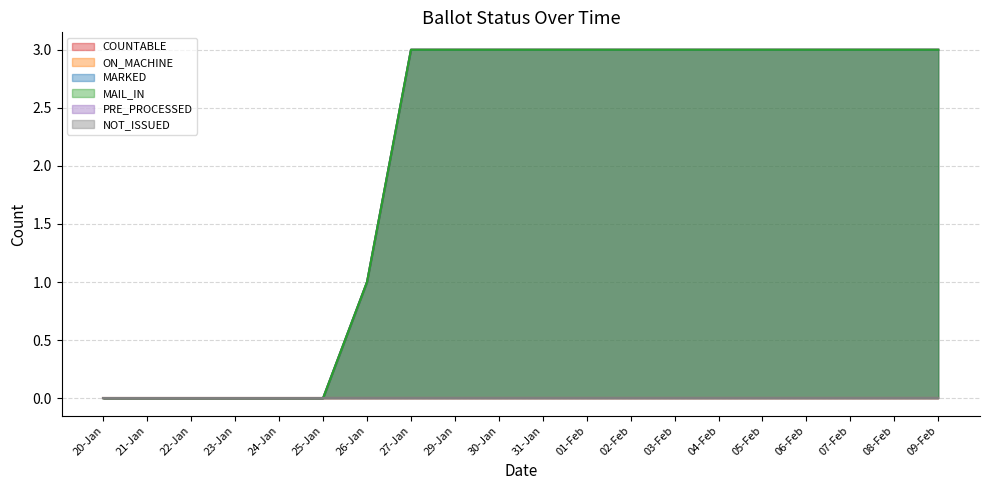

Count the COUNTABLE values in the range 0 to 3.

20